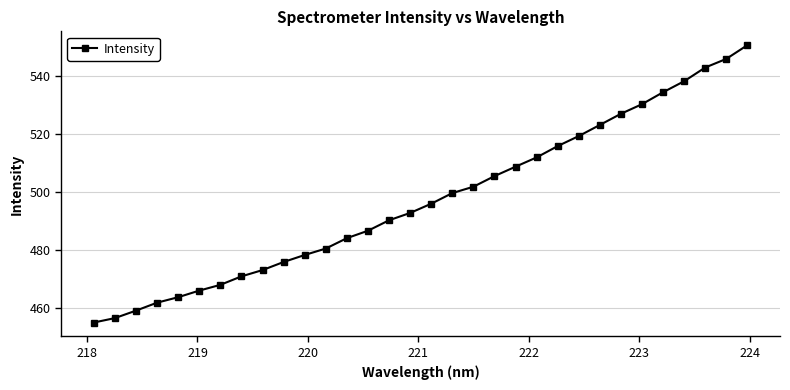

Reading right to left, extract all data points from this chart.

550.4	545.7	542.8	538.0	534.2	530.1	526.8	523.0	519.2	515.7	511.8	508.6	505.4	501.7	499.5	495.9	492.7	490.2	486.6	484.0	480.4	478.2	475.8	473.0	470.9	467.9	466.0	463.7	461.8	459.1	456.5	455.0